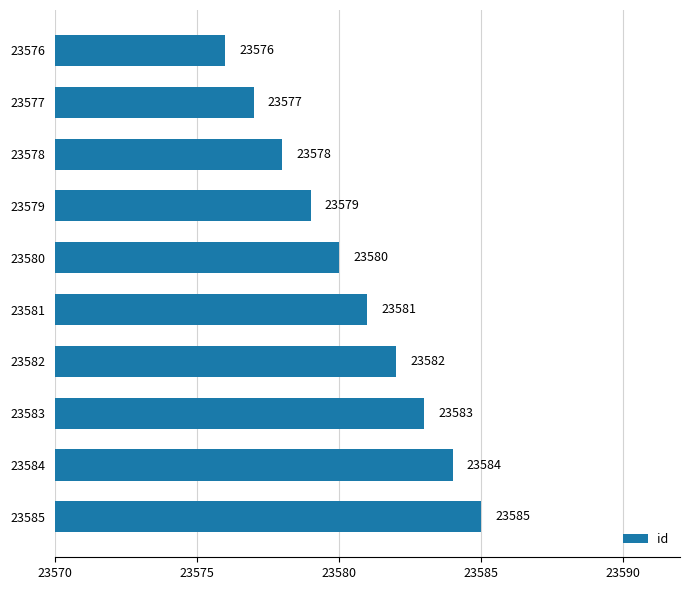

At which category does the chart reach its peak across all series?

23585